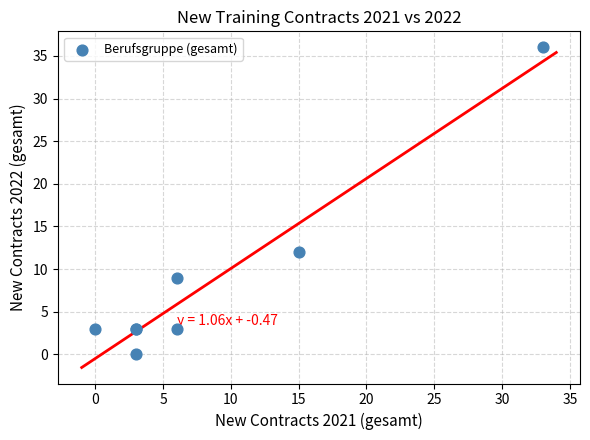

What Y value in the scatter plot is closest to 18?

12